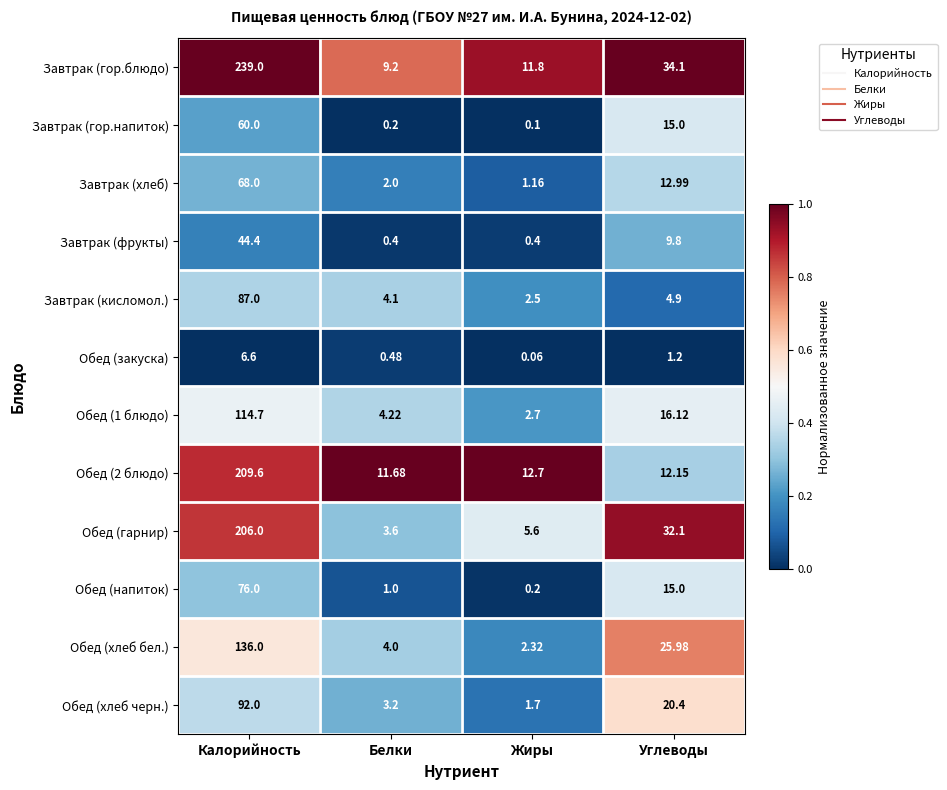

At which label does Обед (1 блюдо) reach its peak?

Калорийность